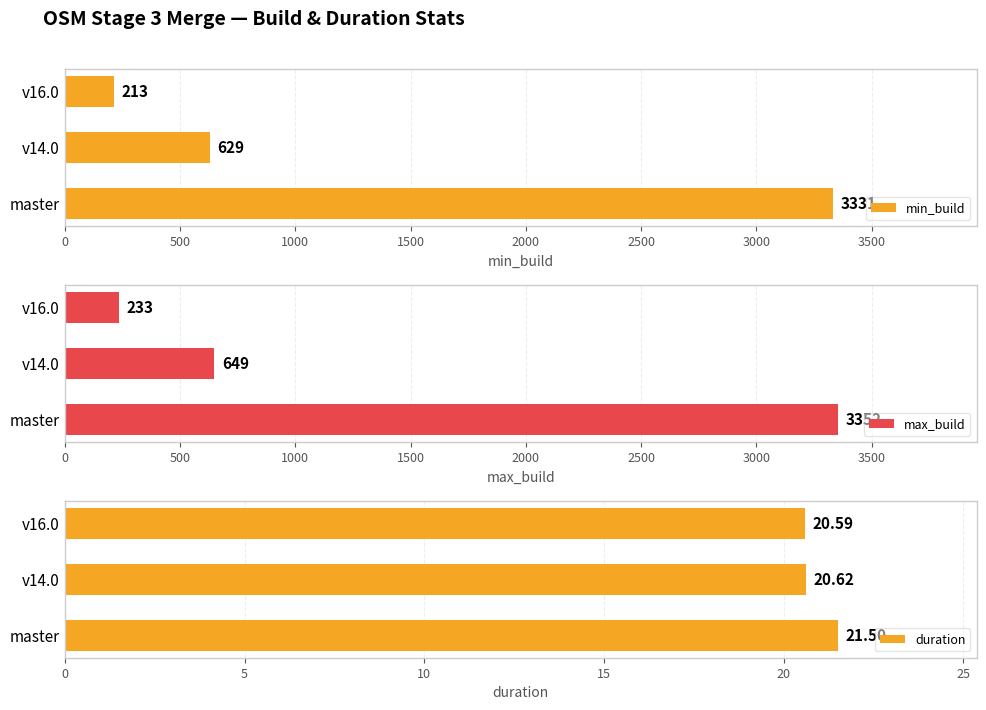

What is the lowest value of the min_build series?

213